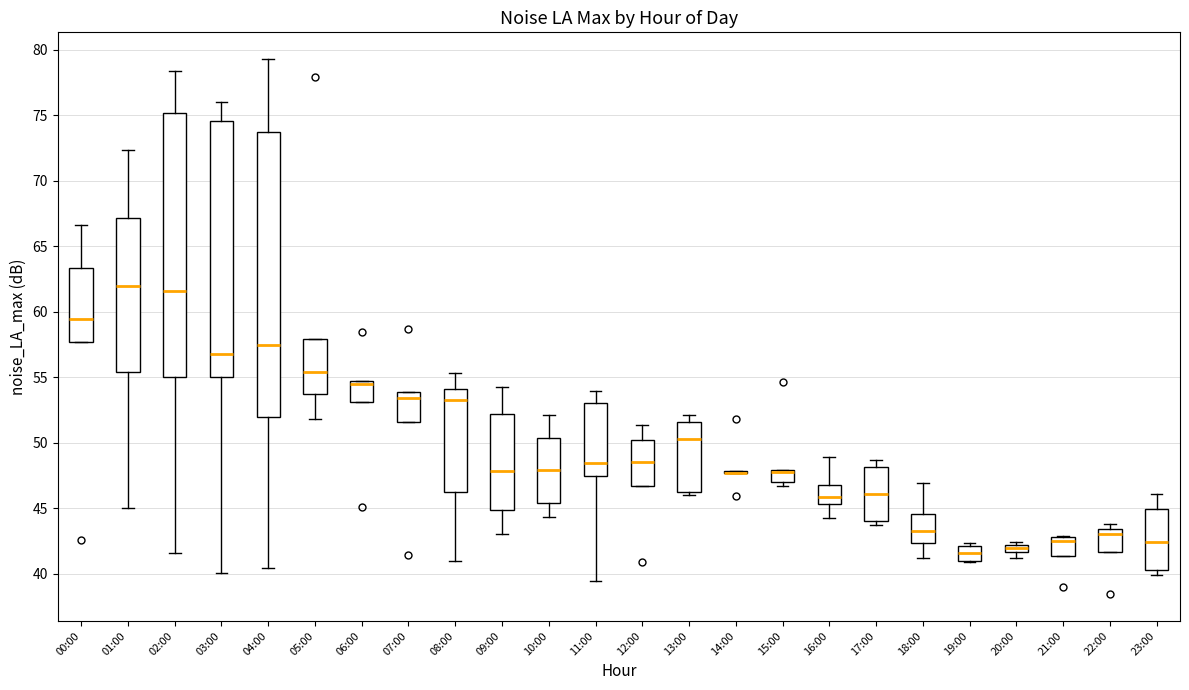

Where is the upper edge of the box for 15:00 on the y-axis? The values are not printed on the chart, so give them approximately, as read against the axis.

48.0